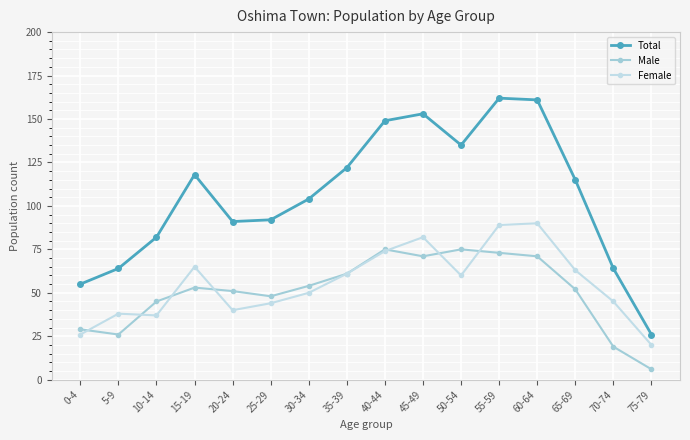

True or false: Male and Total intersect in this chart.

False